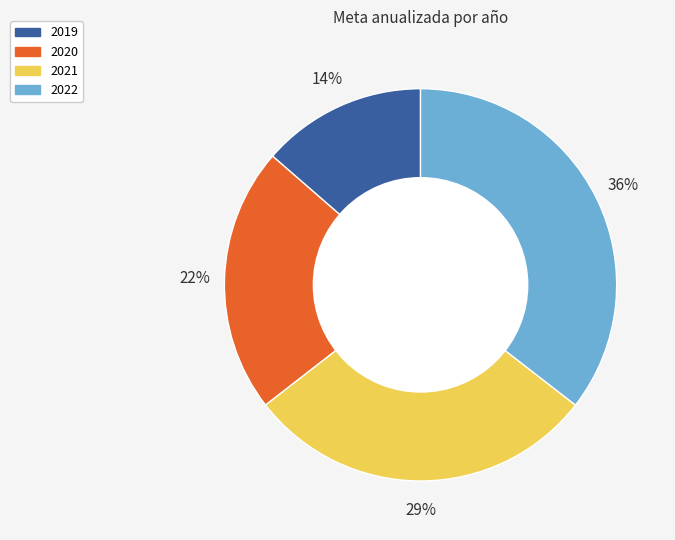

How many segments does this pie chart have?

4